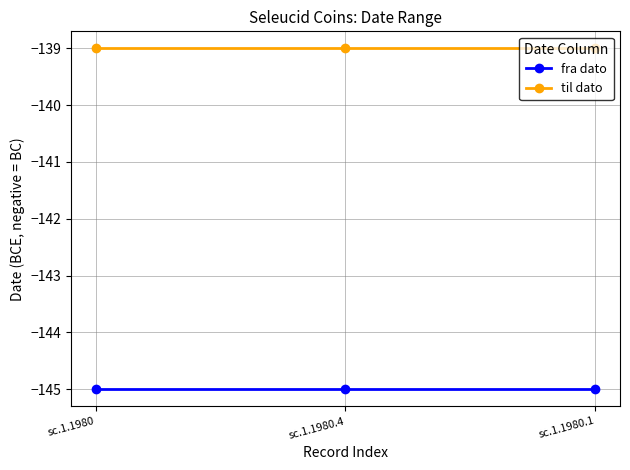

What position from the right is sc.1.1980.1?

1